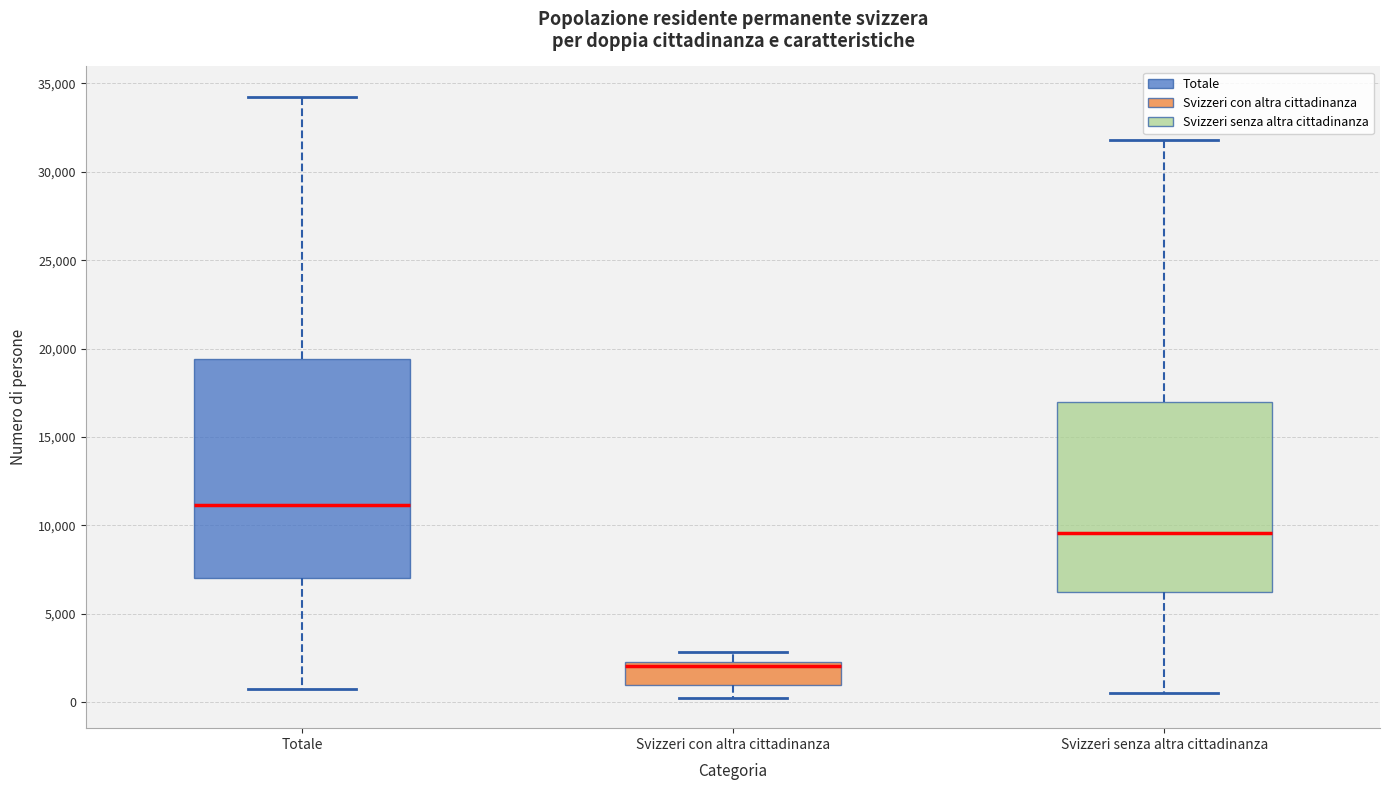

Which box has the highest median line?

Totale